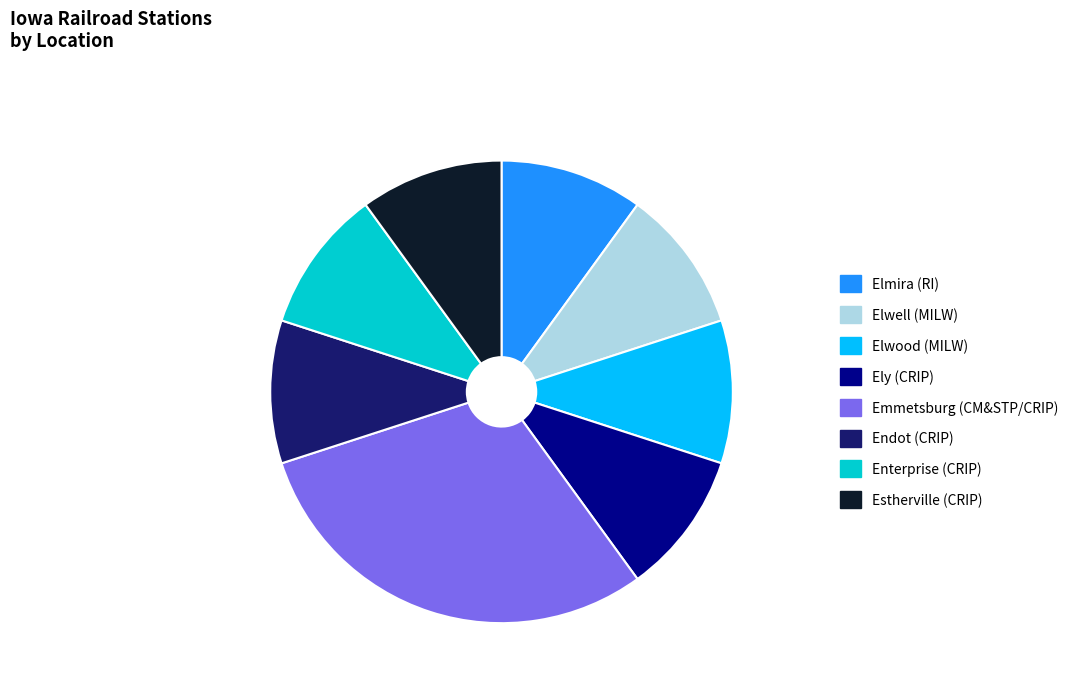

Does Emmetsburg (CM&STP/CRIP) account for over 50% of the chart?

No